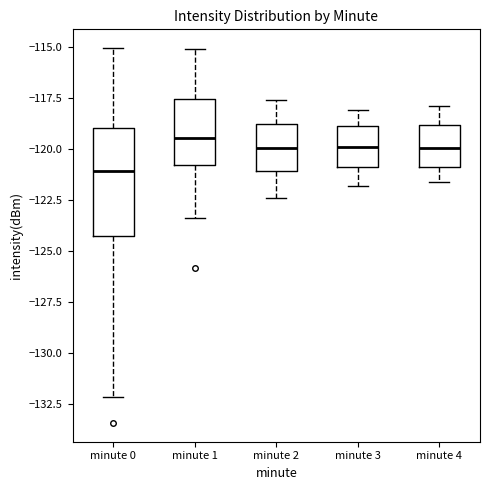

Reading left to right, read every box against the y-axis: the position of its median line, the range the box covers, and the ends of its whiskers. The values are not printed on the chart, so give them approximately, as read against the axis.

minute 0: median -121.0, box -124.5 to -119.0, whiskers -132.0 to -115.0
minute 1: median -119.5, box -121.0 to -117.5, whiskers -123.5 to -115.0
minute 2: median -120.0, box -121.0 to -118.5, whiskers -122.5 to -117.5
minute 3: median -120.0, box -121.0 to -119.0, whiskers -122.0 to -118.0
minute 4: median -120.0, box -121.0 to -119.0, whiskers -121.5 to -118.0